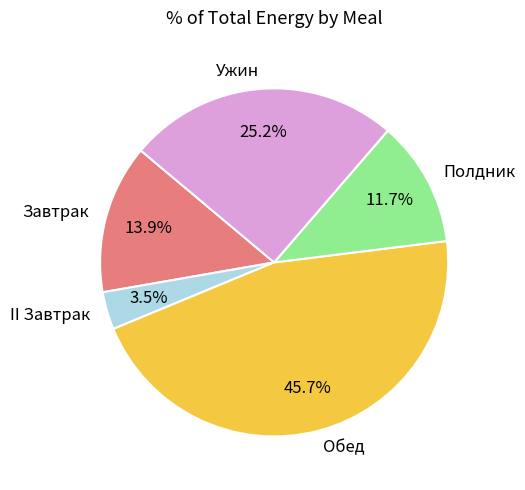

To the nearest percent, what is the average slice percentage?

20%